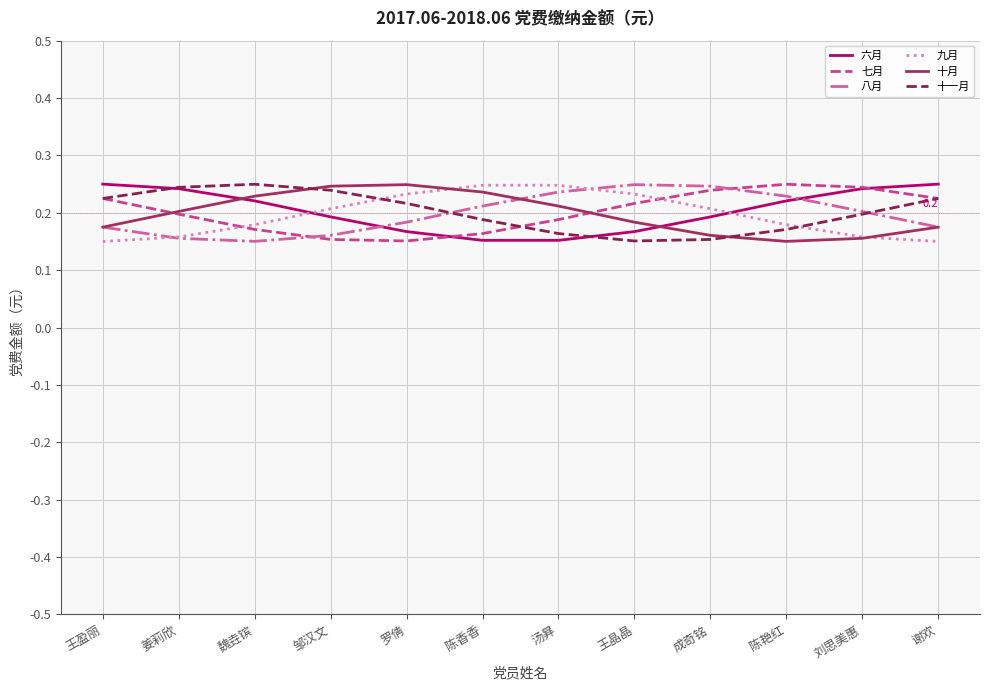

Is the value of 九月 at 谢欢 greater than the value of 十一月 at 谢欢?

No